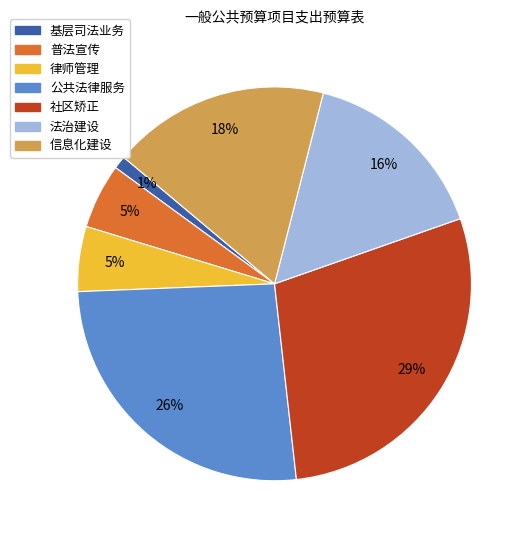

To the nearest percent, what portion does 公共法律服务 represent?

26%